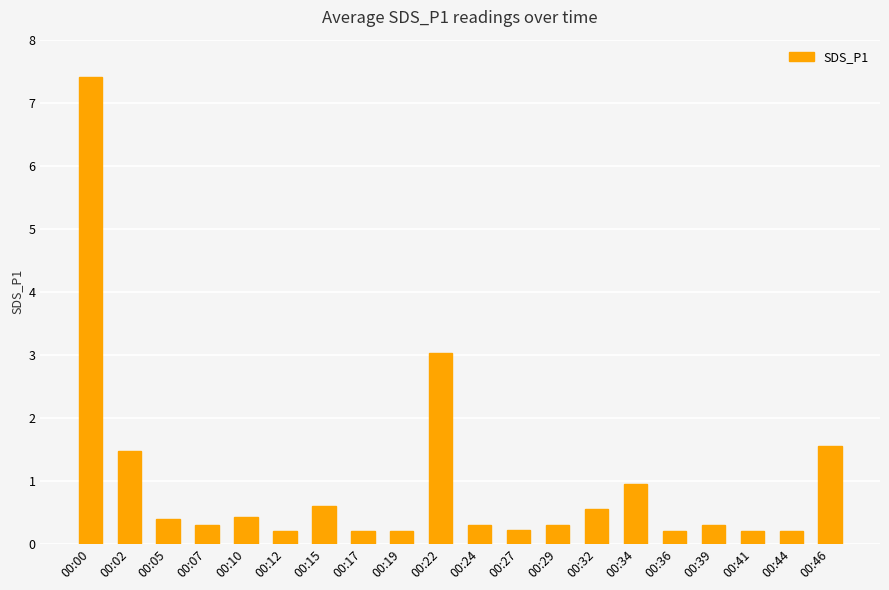

How many data points does each series have?

20